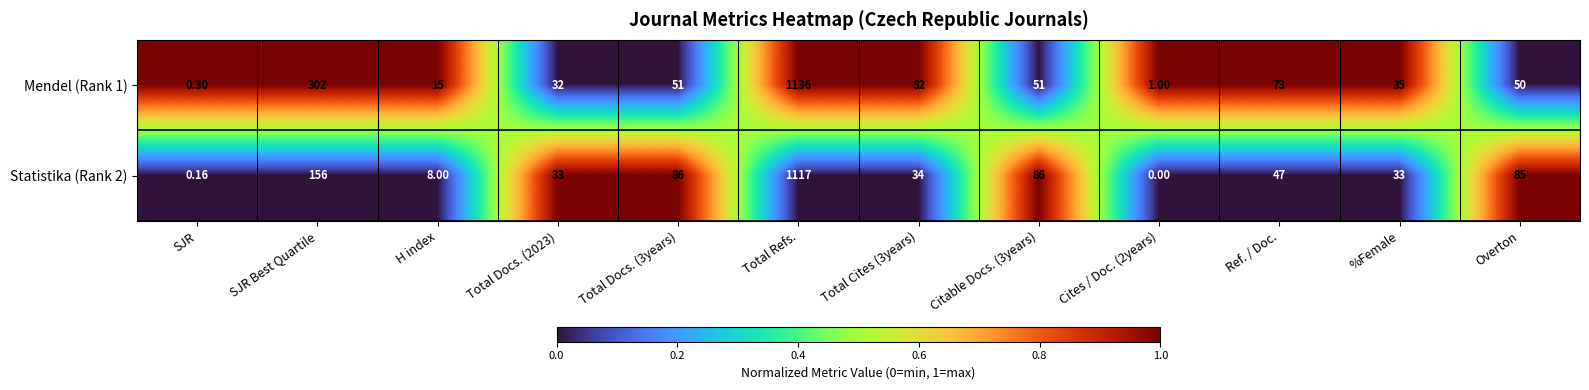

Rank the series by their average value, from lowest to highest.

Statistika (Rank 2), Mendel (Rank 1)